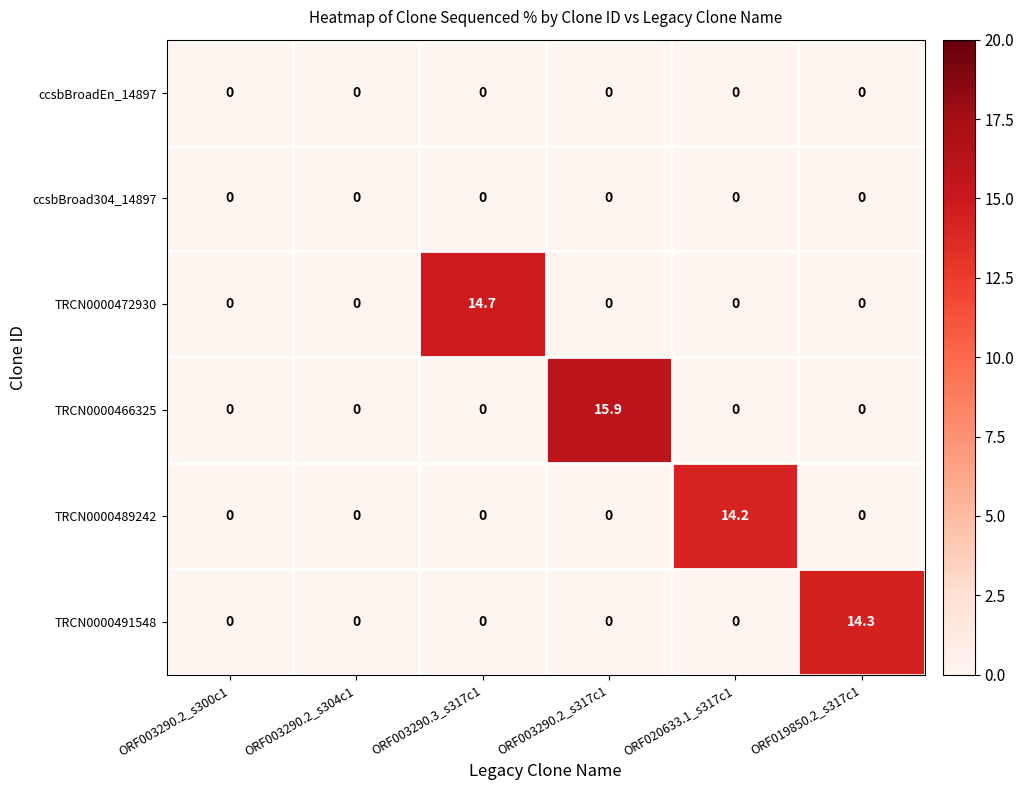

Which category has the highest value in the TRCN0000491548 series?

ORF019850.2_s317c1